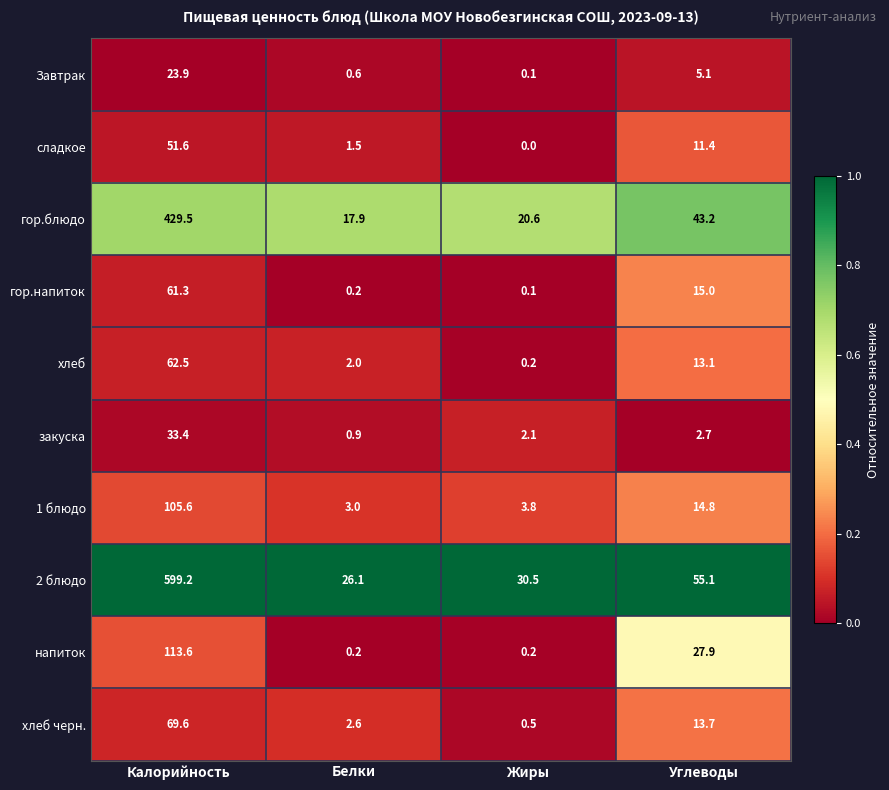

Is the value of напиток at Калорийность greater than the value of 2 блюдо at Калорийность?

No